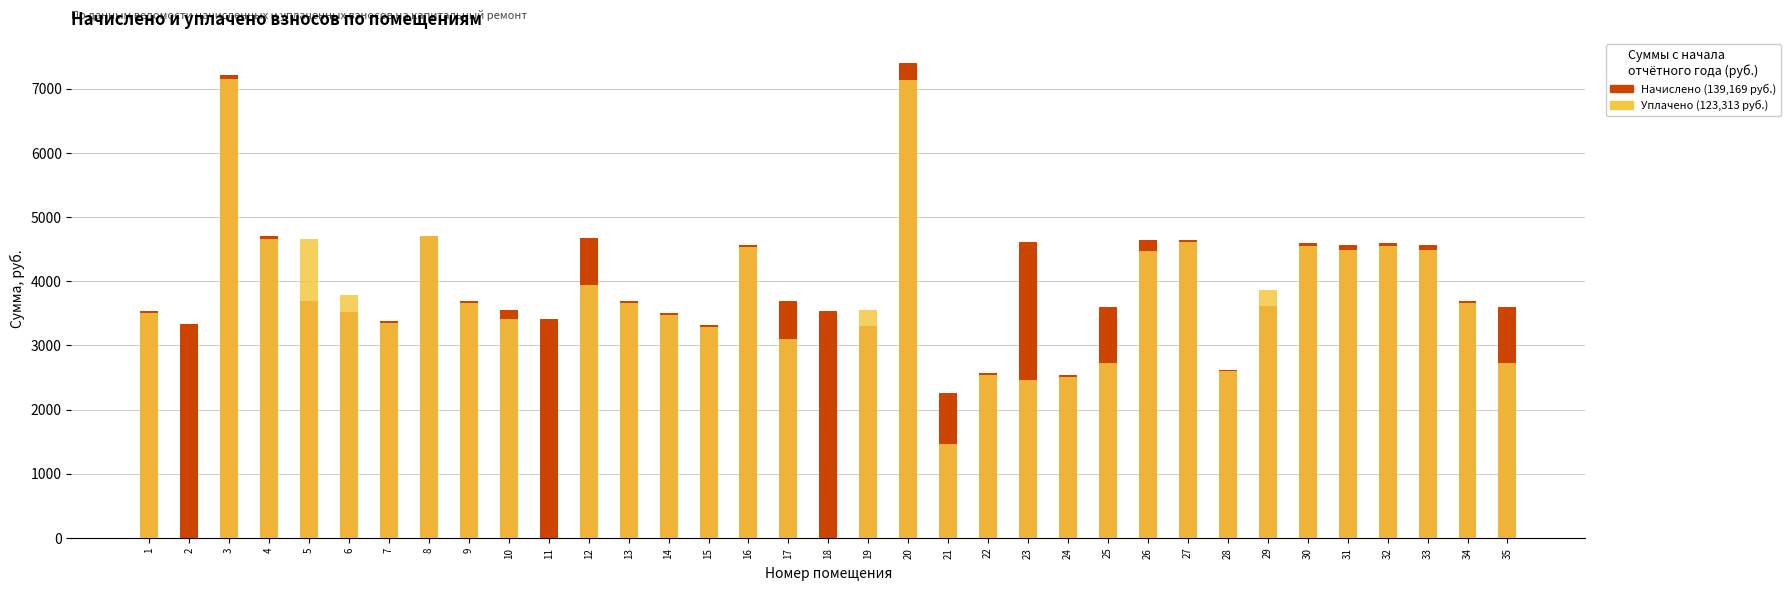

What are all the series names shown in the legend?

Начислено (взнос), Уплачено (взнос)